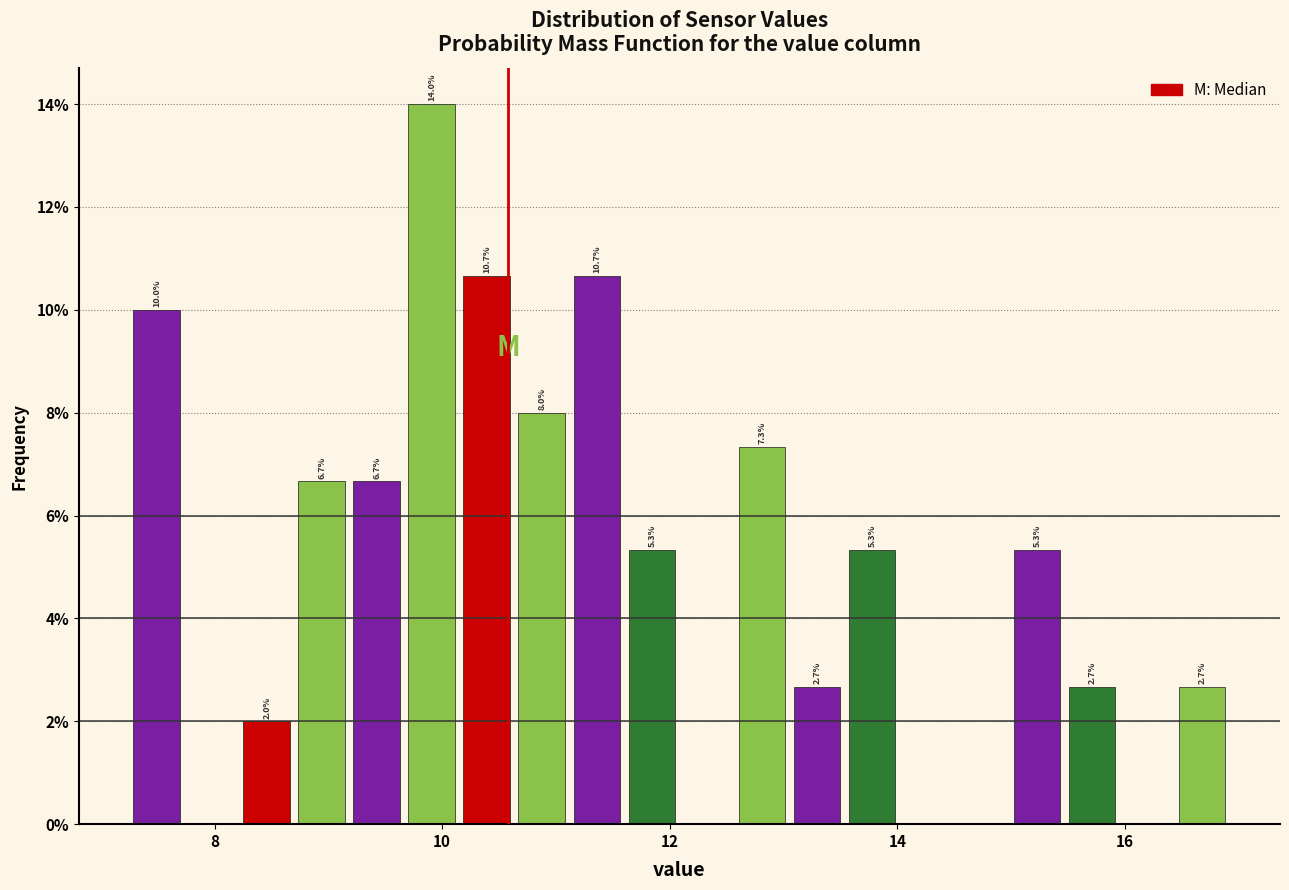

Read against the x-axis, roughly where is the centre of the tallest bar?

10.0